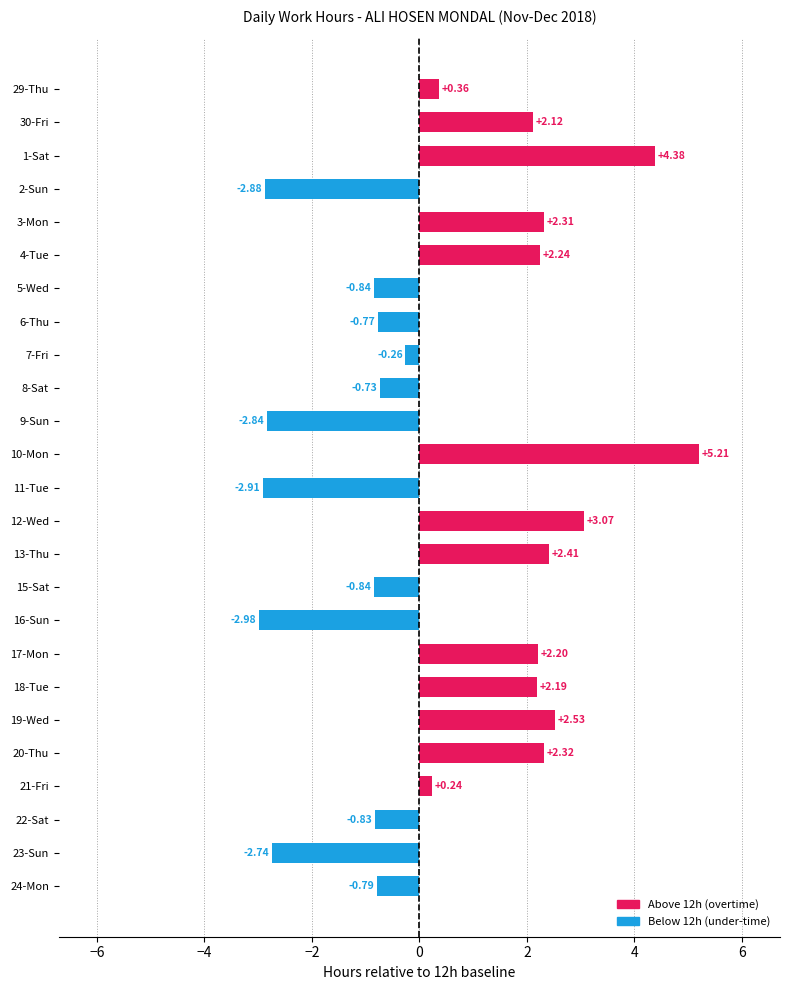

How many bars are there in total?

25